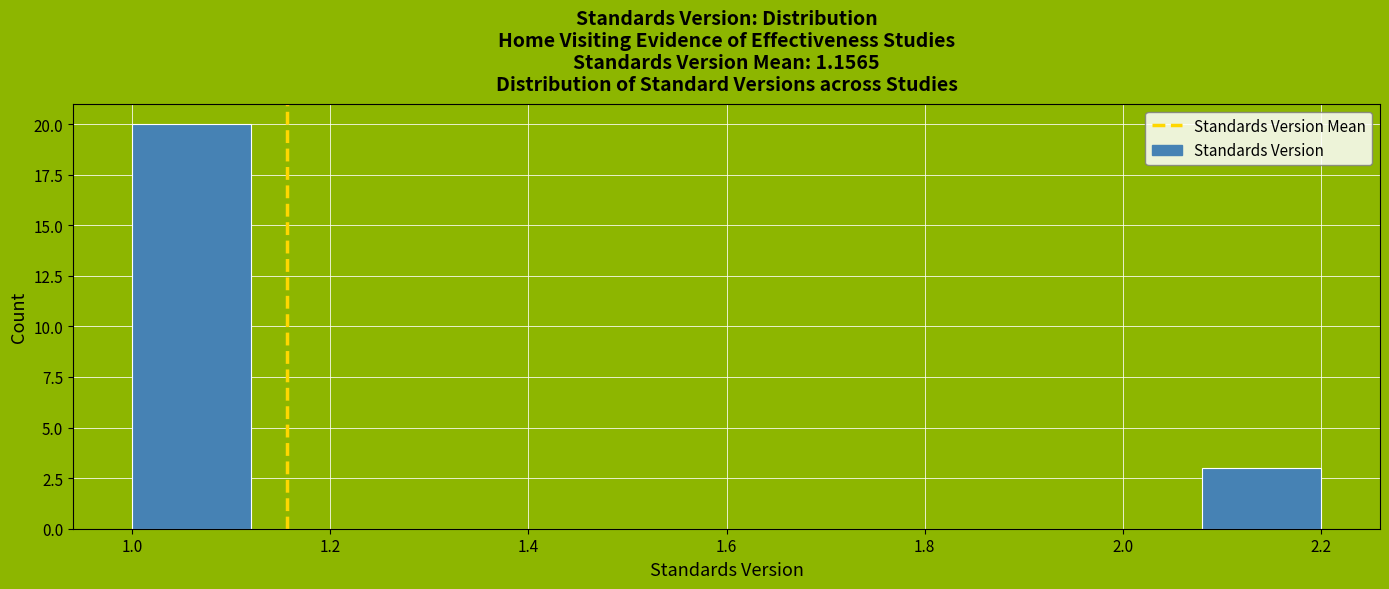

Reading left to right, transcribe this chart: for each bar, give the range it covers on the x-axis and its height. The values are not printed on the chart, so give them approximately, as read against the axis.

1.00 to 1.12: 20
1.12 to 1.24: 0
1.24 to 1.36: 0
1.36 to 1.48: 0
1.48 to 1.60: 0
1.60 to 1.72: 0
1.72 to 1.84: 0
1.84 to 1.96: 0
1.96 to 2.08: 0
2.08 to 2.20: 3